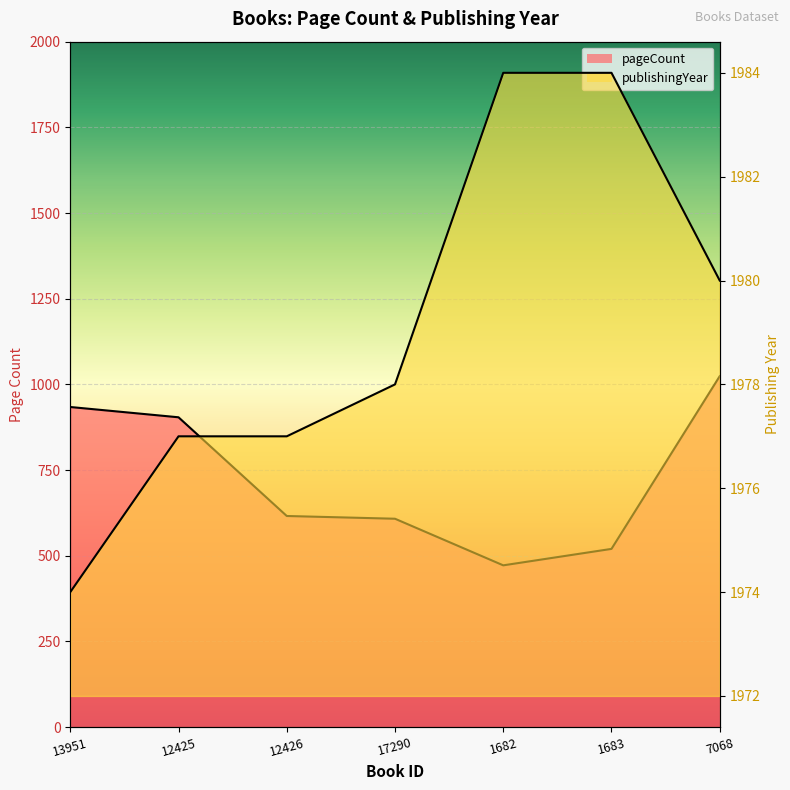

At how many categories does at least one series exceed 1047?

7